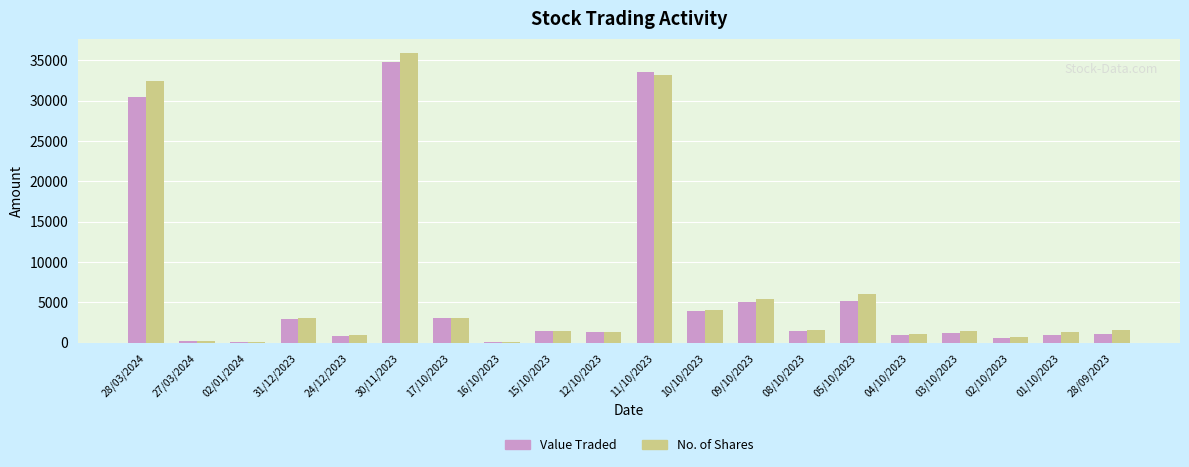

Which series has the widest spread of values?

No. of Shares